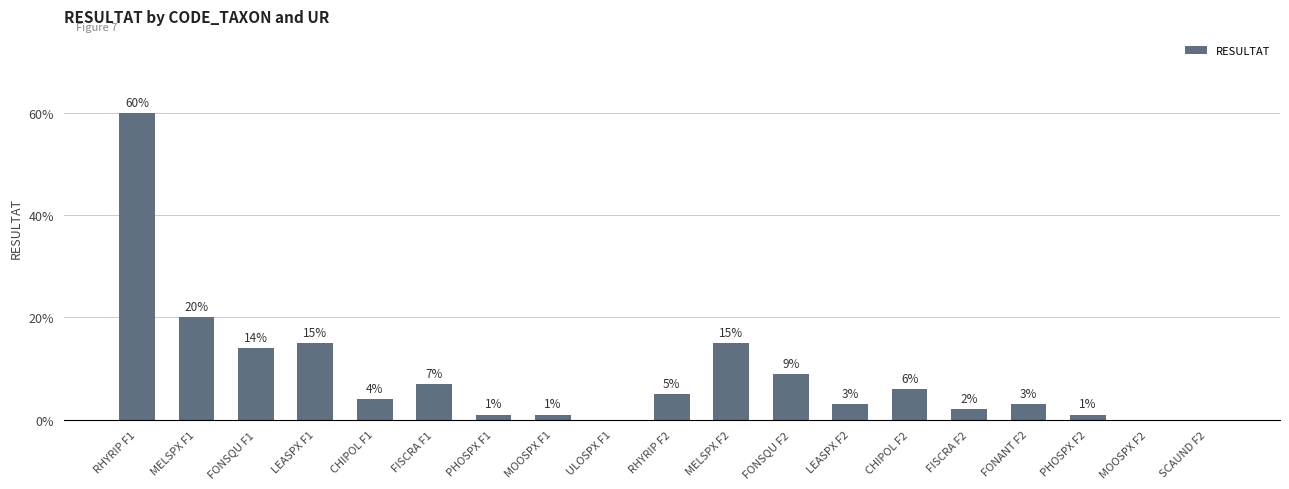

Between SCAUND F2 and FISCRA F1, which is larger?

FISCRA F1